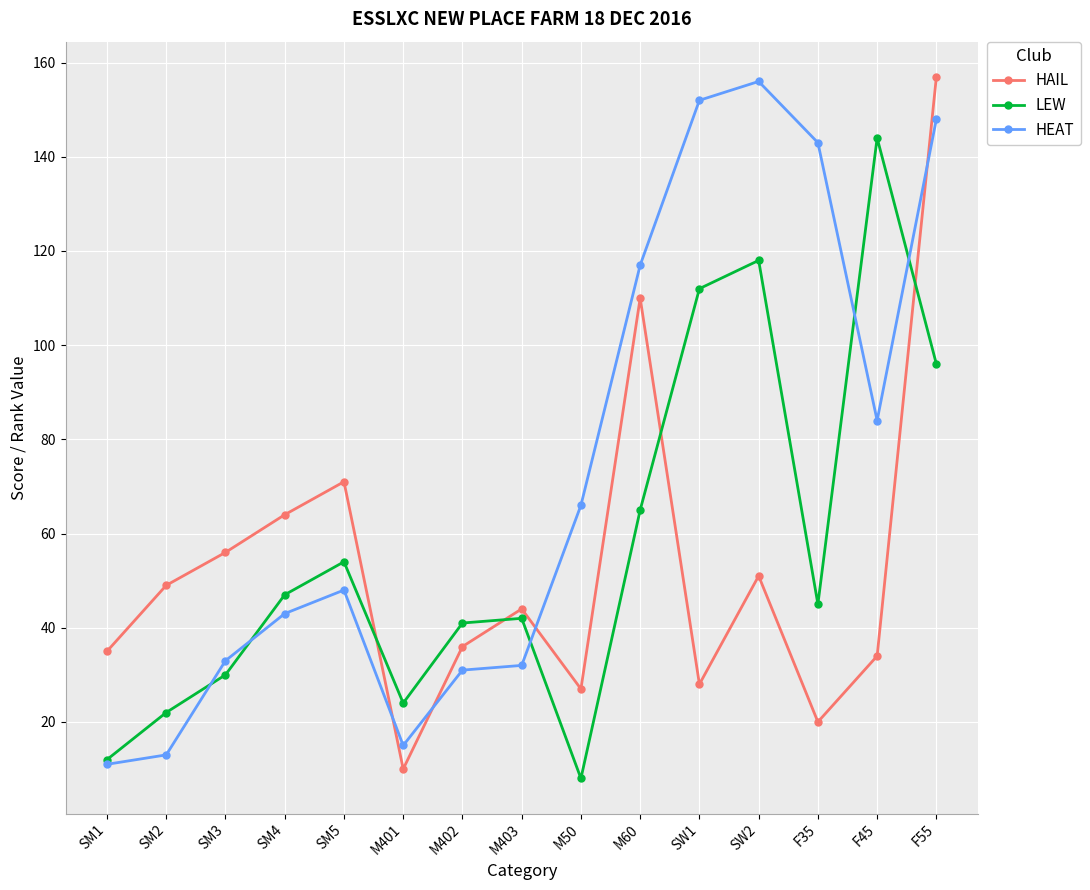

Which category has the lowest value in the HEAT series?

SM1